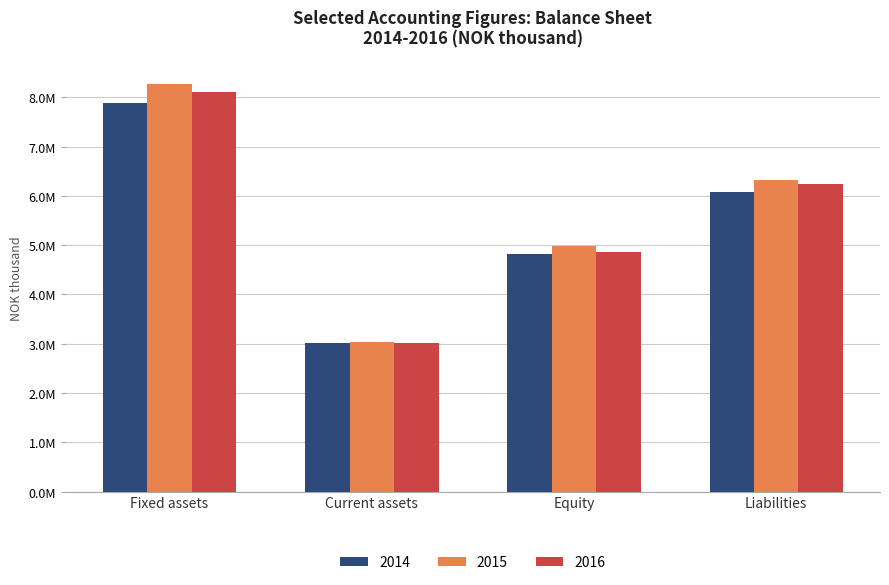

Are the bars horizontal?

No